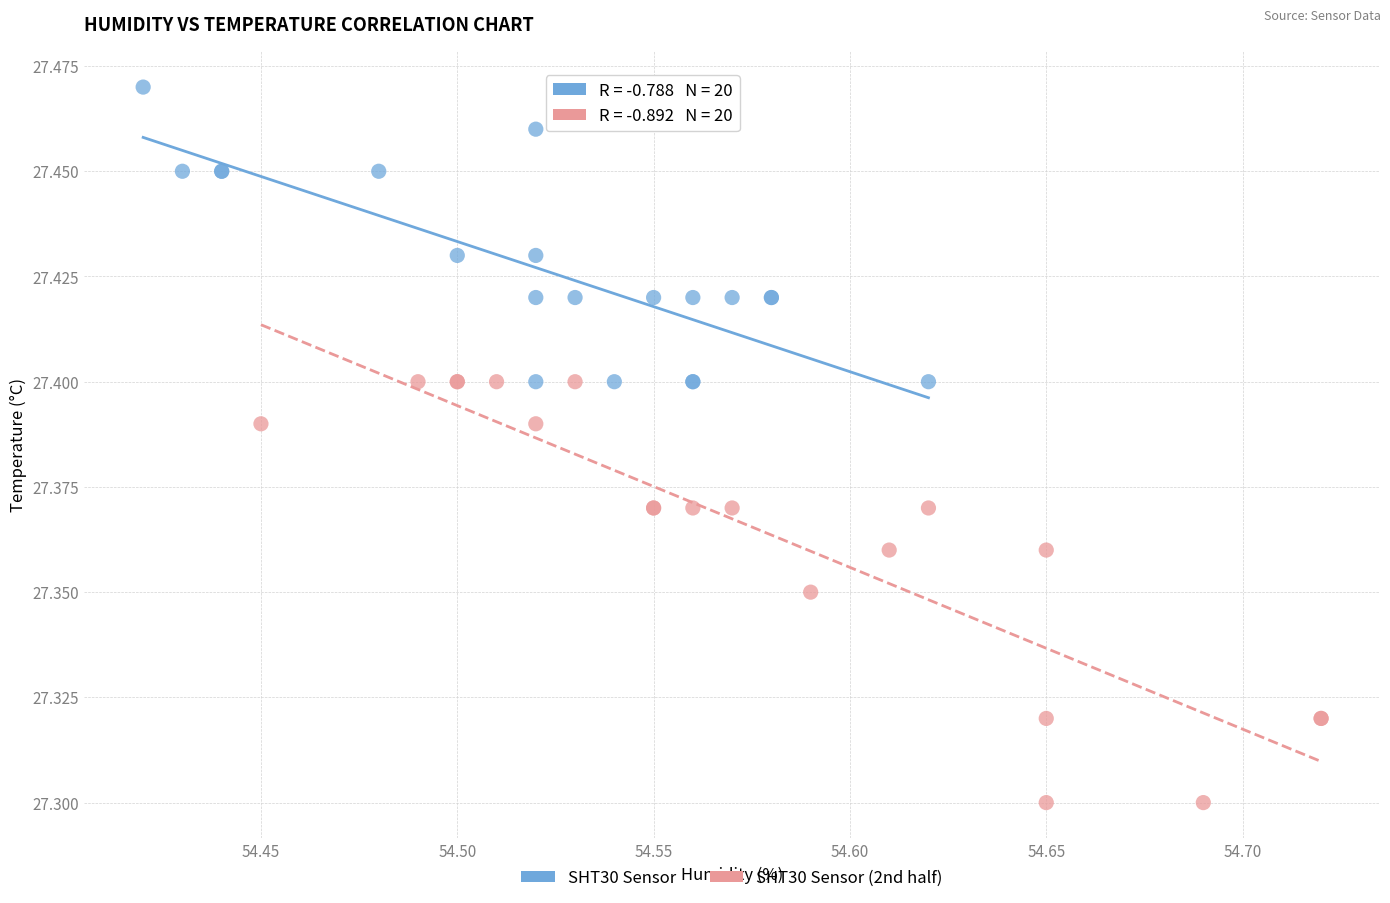

Which series reaches the maximum Y coordinate?

SHT30 Sensor